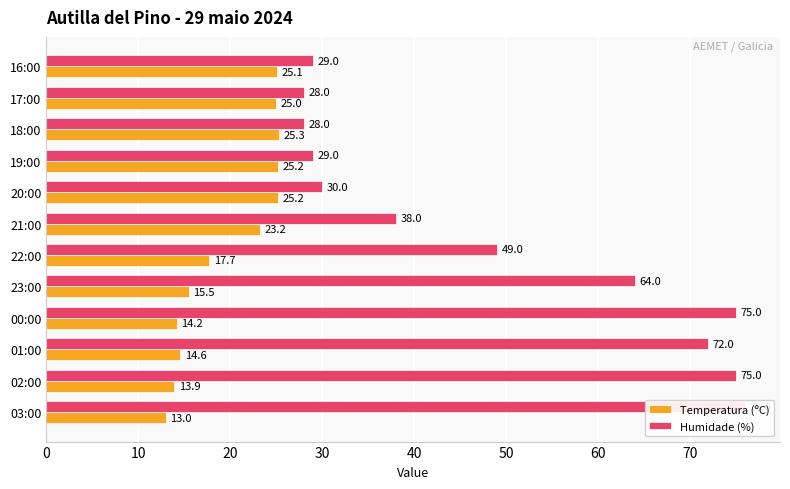

The Temperatura (ºC) series shows 17.1 at 20:00. True or false?

False